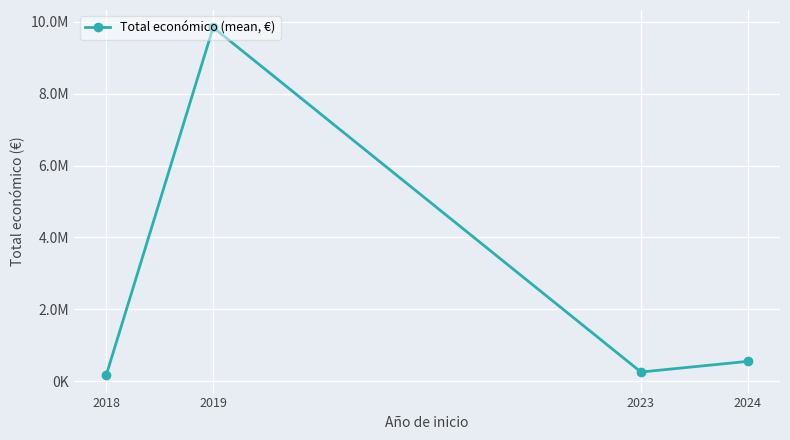

Does the chart have visible grid lines?

Yes